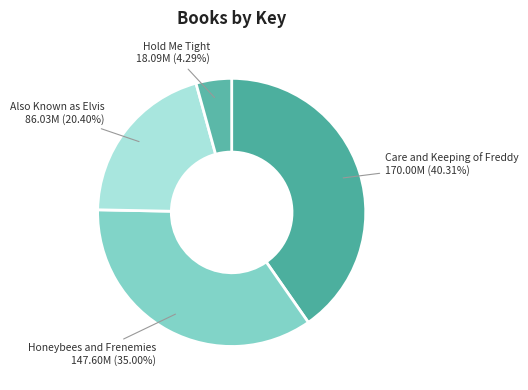

Does Honeybees and Frenemies account for over 50% of the chart?

No